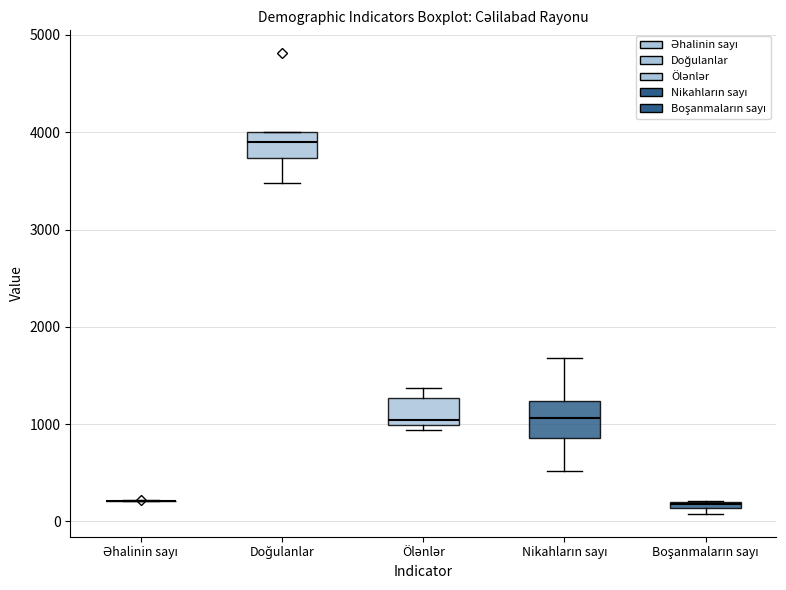

Where does the median line of the box for Nikahların sayı sit on the y-axis? The values are not printed on the chart, so give them approximately, as read against the axis.

1100